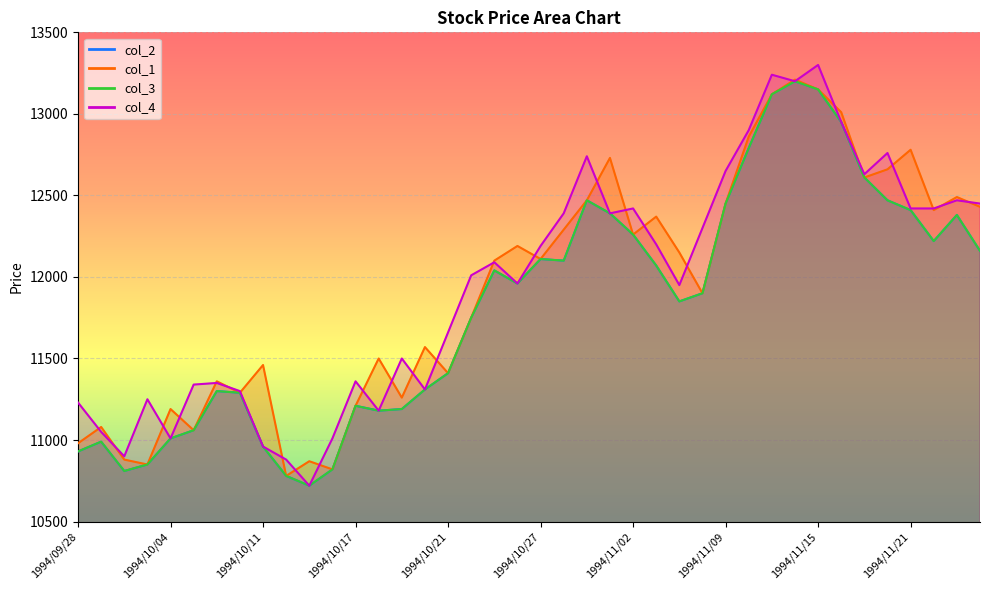

True or false: col_4 and col_2 intersect in this chart.

False